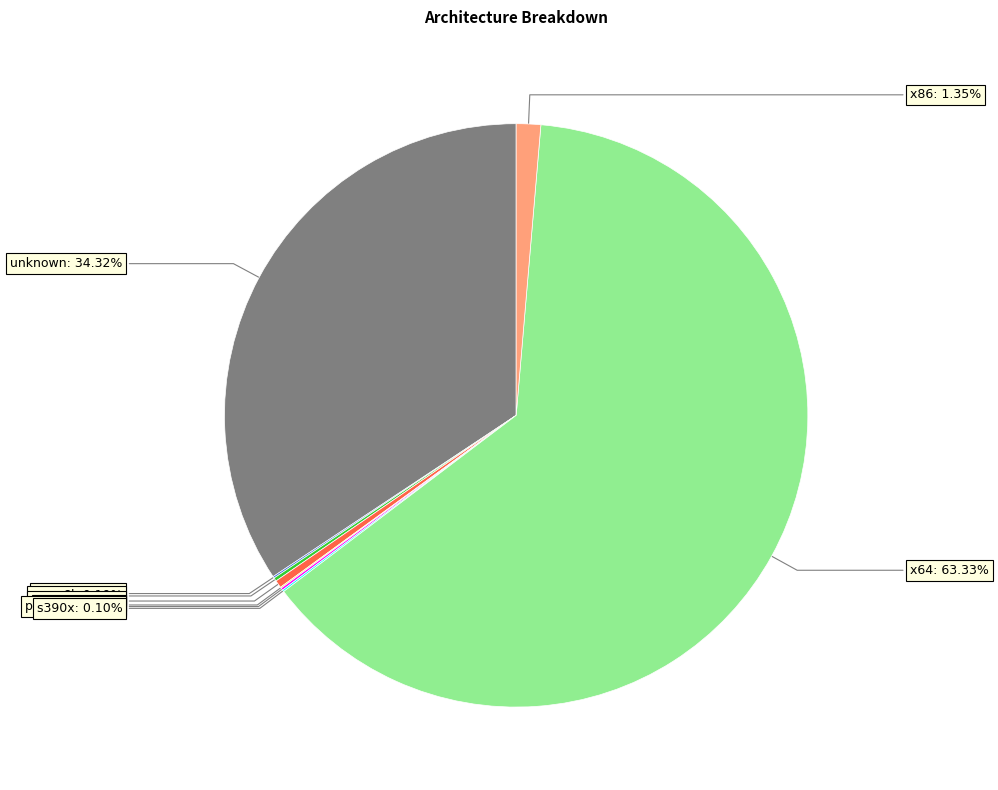

Is unknown the majority of the pie?

No